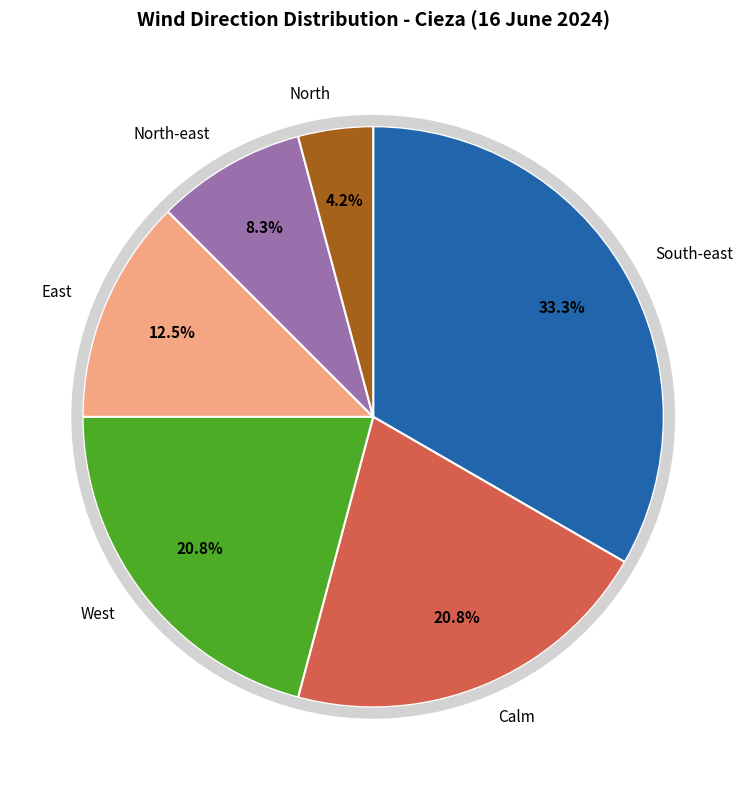

What percentage is the North-east slice, to the nearest percent?

8%